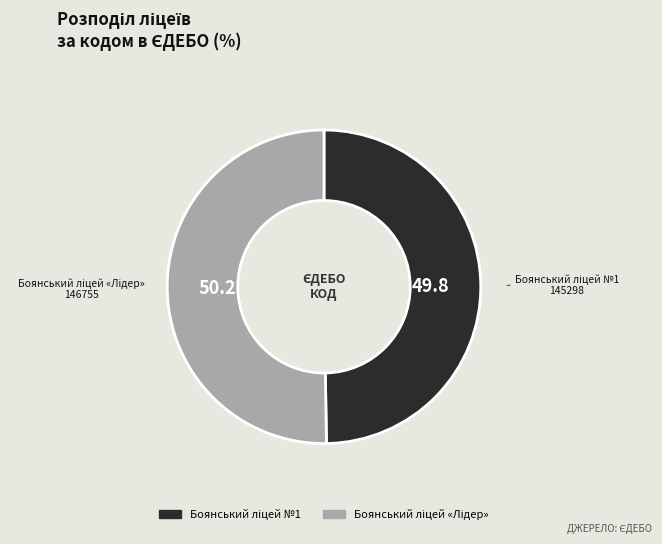

Count the number of slices in the pie.

2